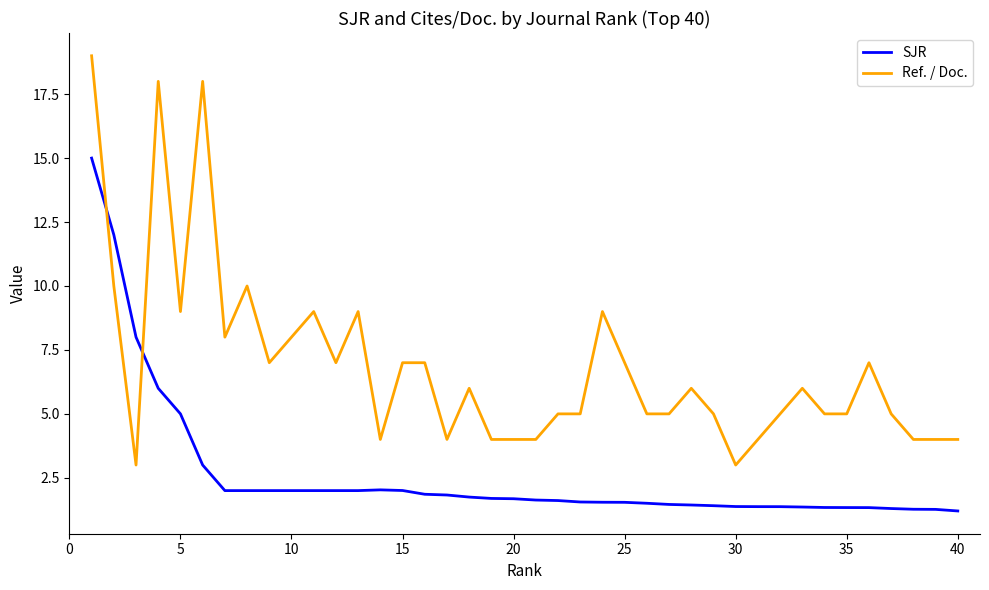

Which series has the largest range (max minus min)?

Ref. / Doc.